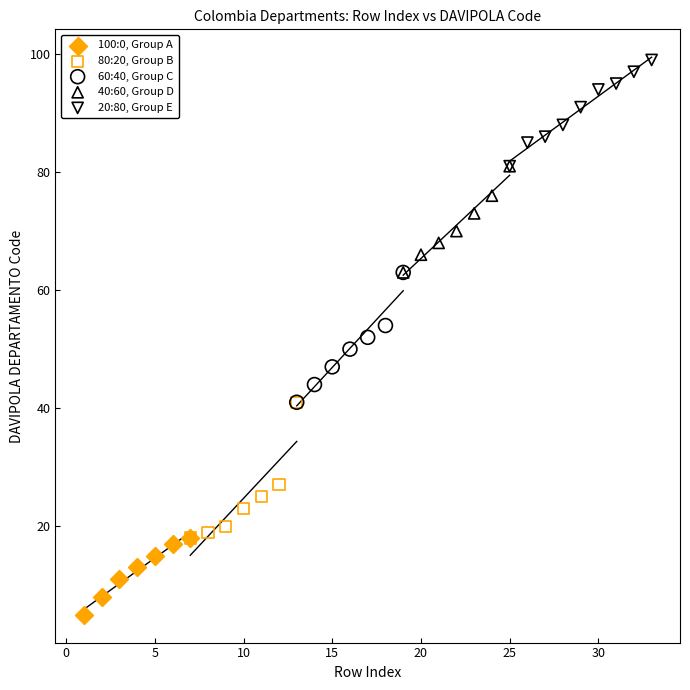

Which series reaches the minimum Y coordinate?

100:0, Group A